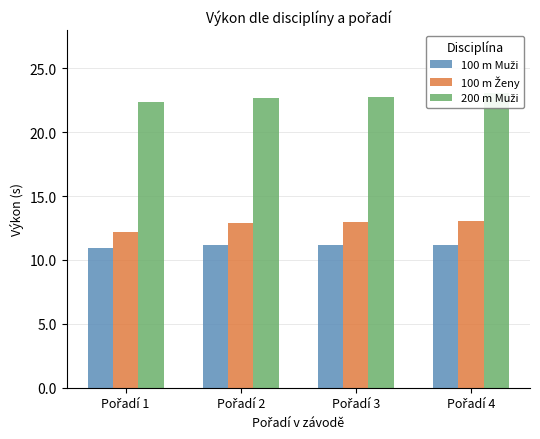

What is the sum of the 100 m Muži values at Pořadí 4 and Pořadí 3?

22.4